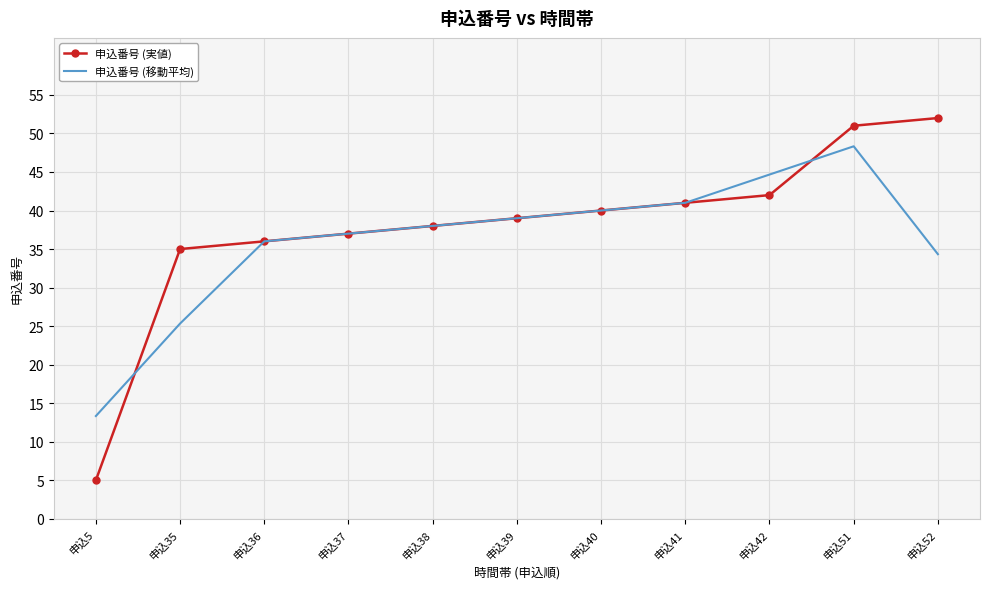

The 申込番号 (移動平均) series shows 63.4 at 申込51. True or false?

False